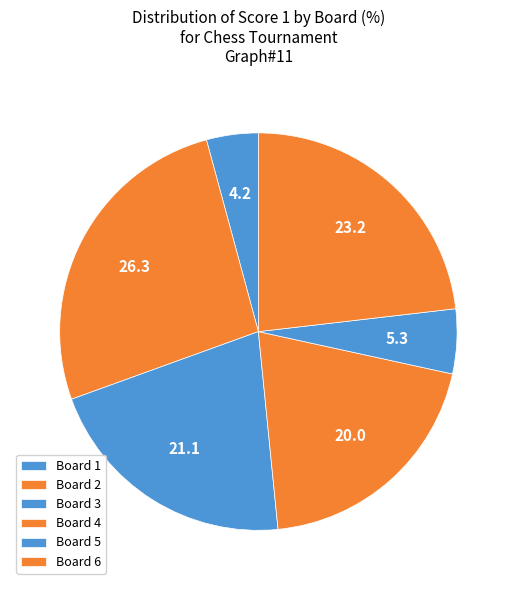

Which category has the biggest portion of the pie?

2